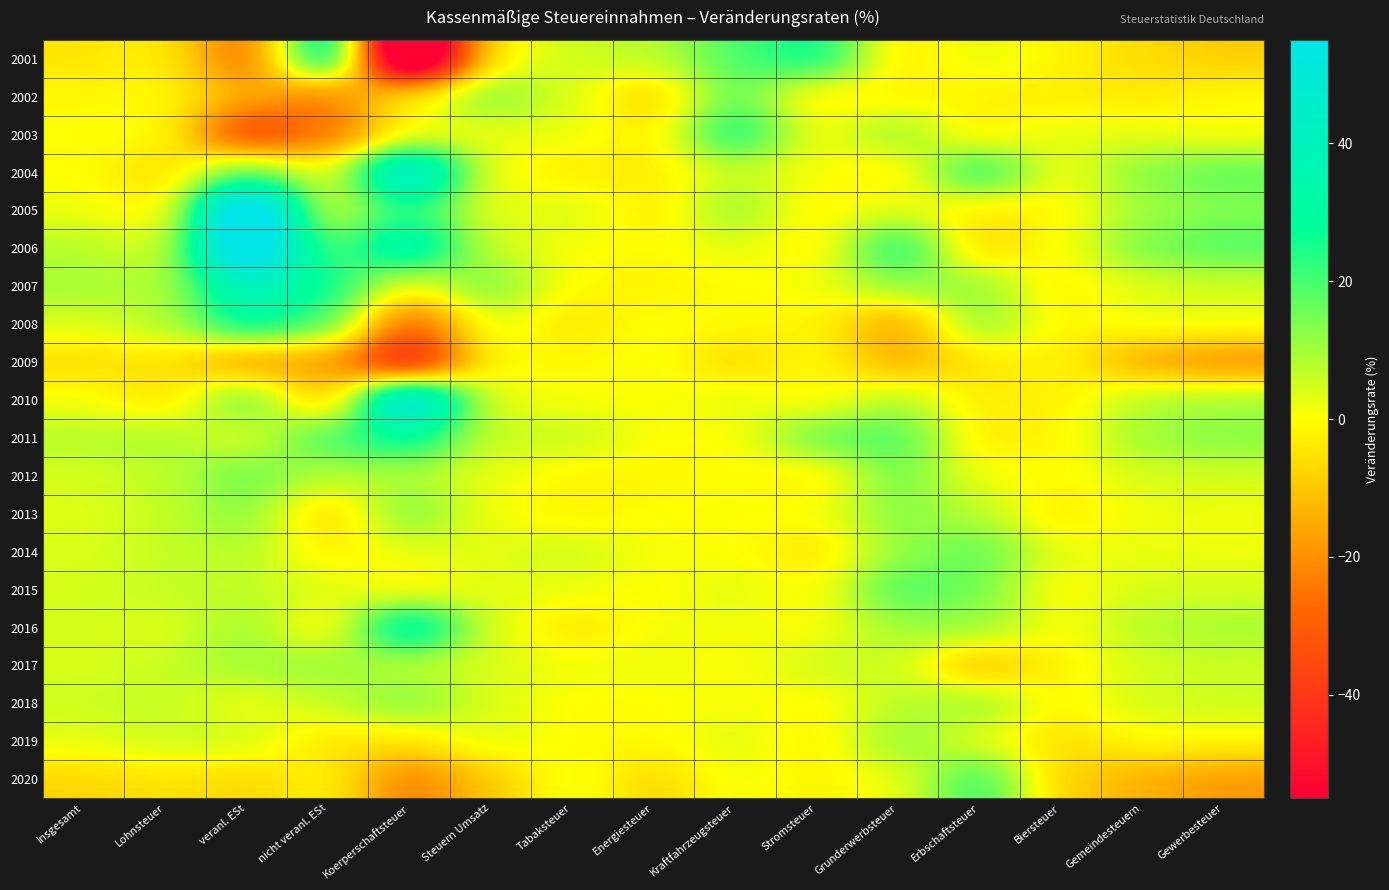

Count the number of data series in this chart.

20